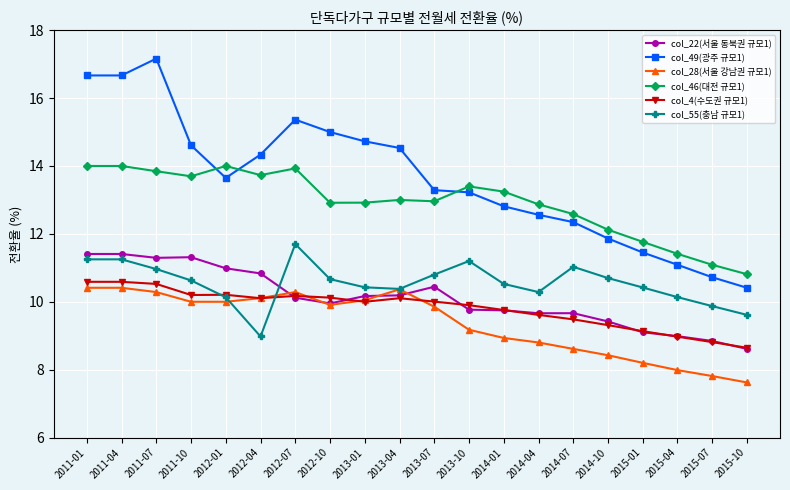

What is the label of the 11th point from the left?

2013-07